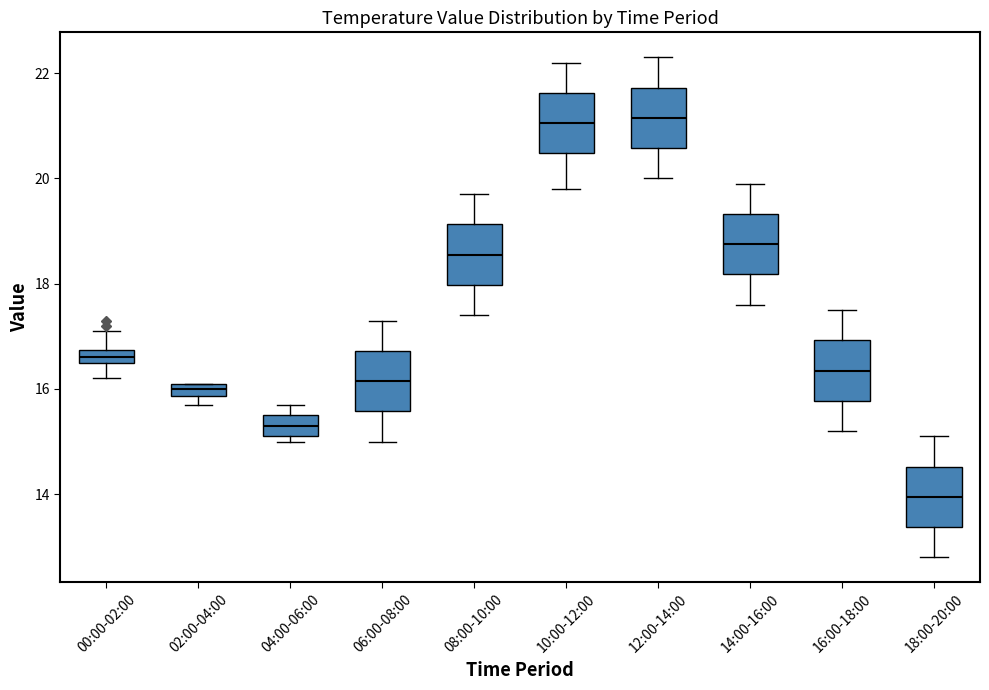

Which box has the lowest median line?

18:00-20:00